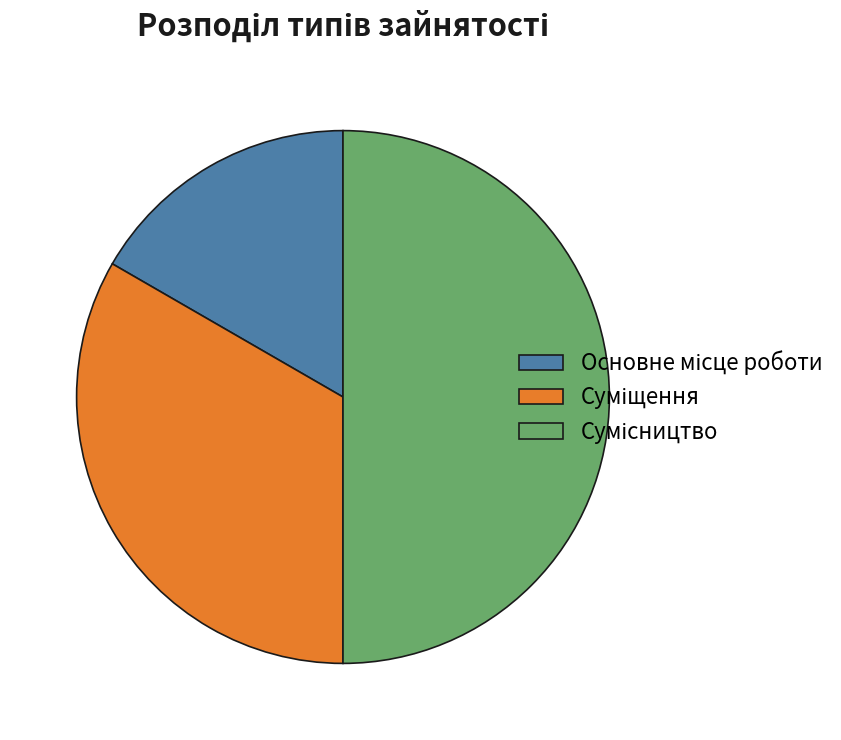

To the nearest percent, what portion does Сумісництво represent?

50%